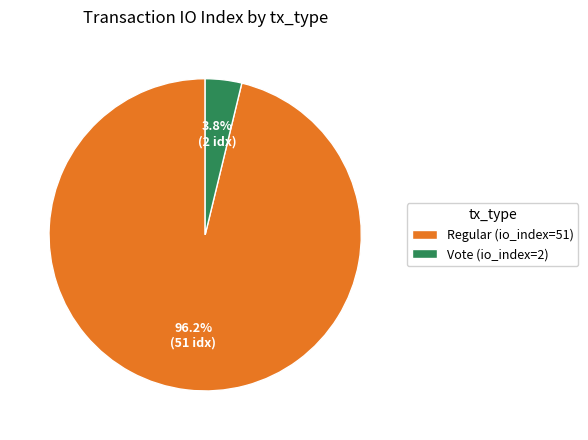

Rank the categories by value from lowest to highest.

Vote (io_index=2), Regular (io_index=51)